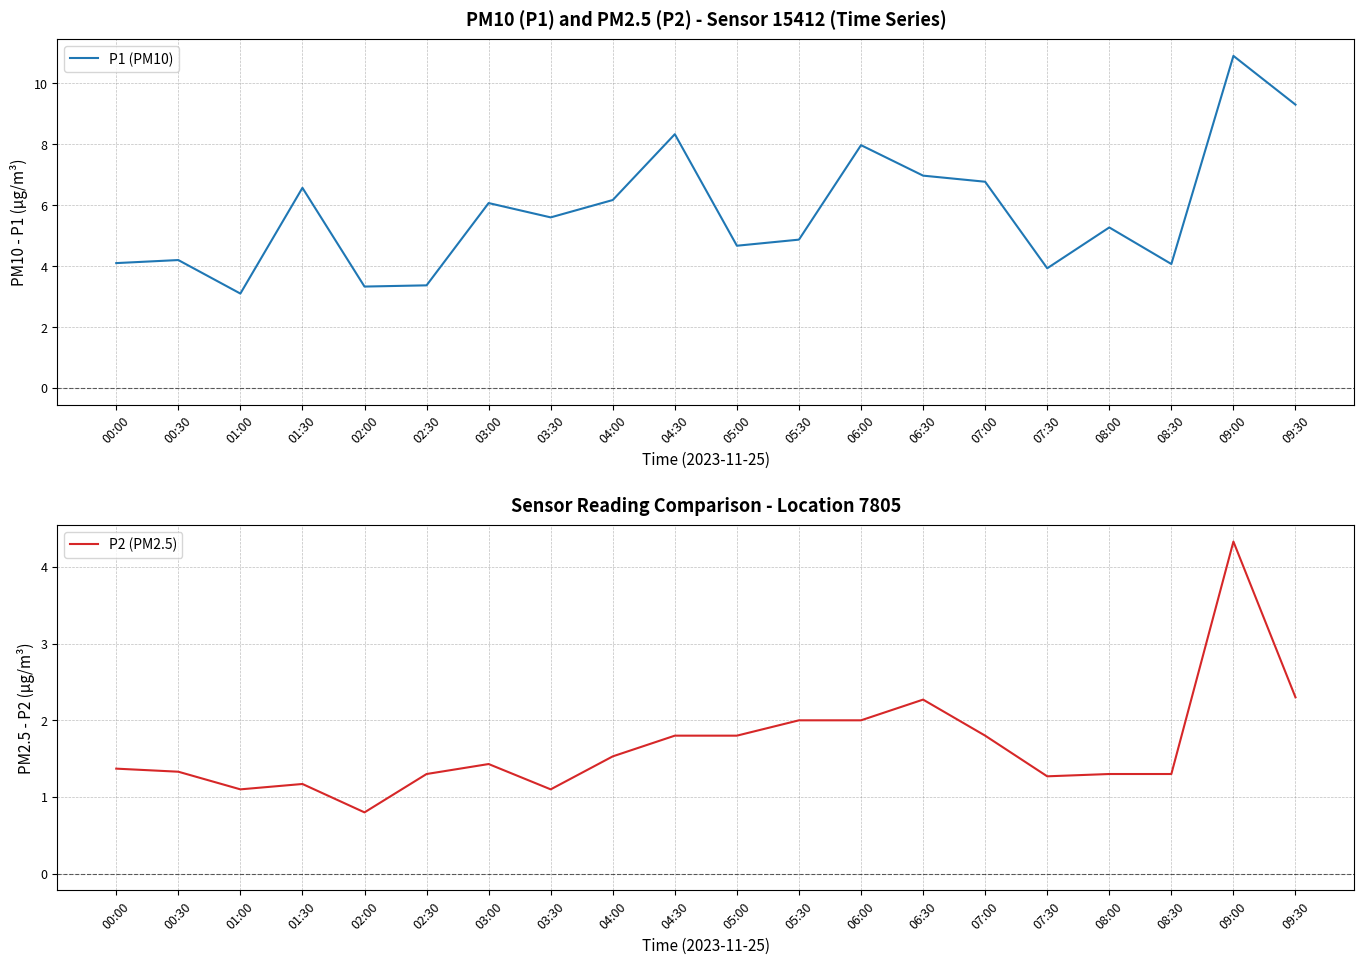

What is the average value of the P1 (PM10) series?

5.8